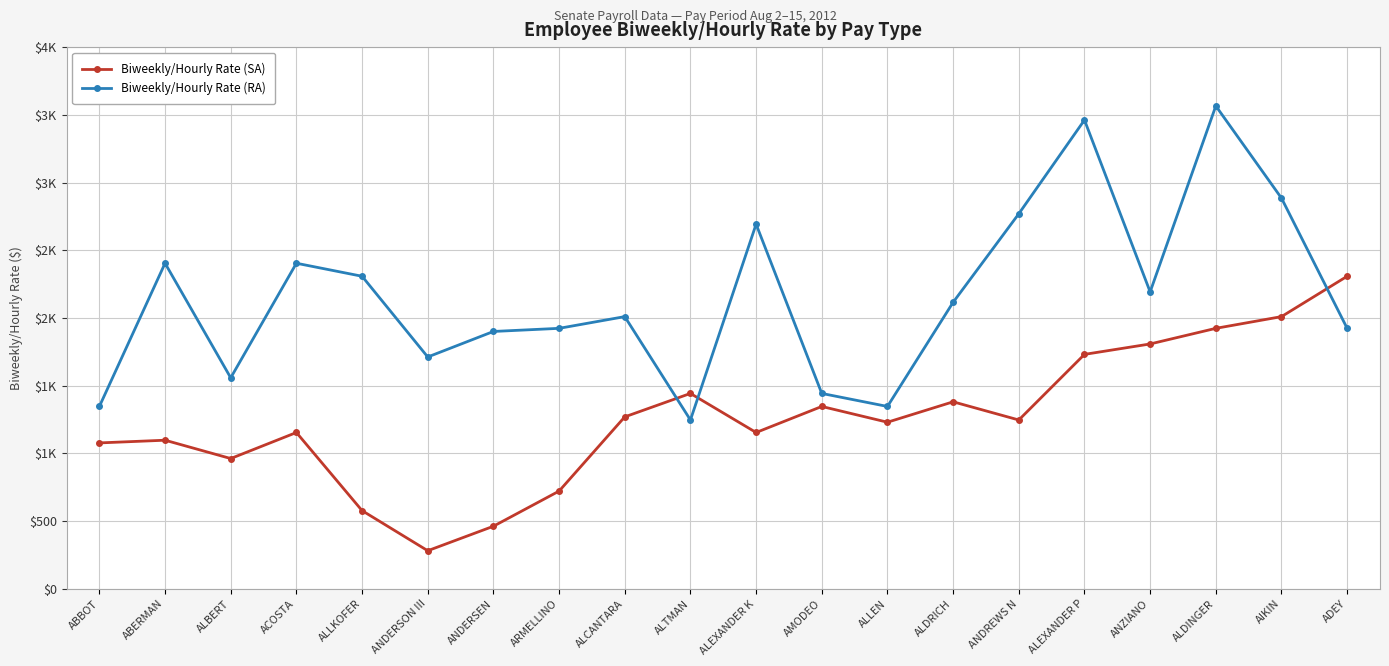

At which label is Biweekly/Hourly Rate (SA) closest to 1294?

ALCANTARA